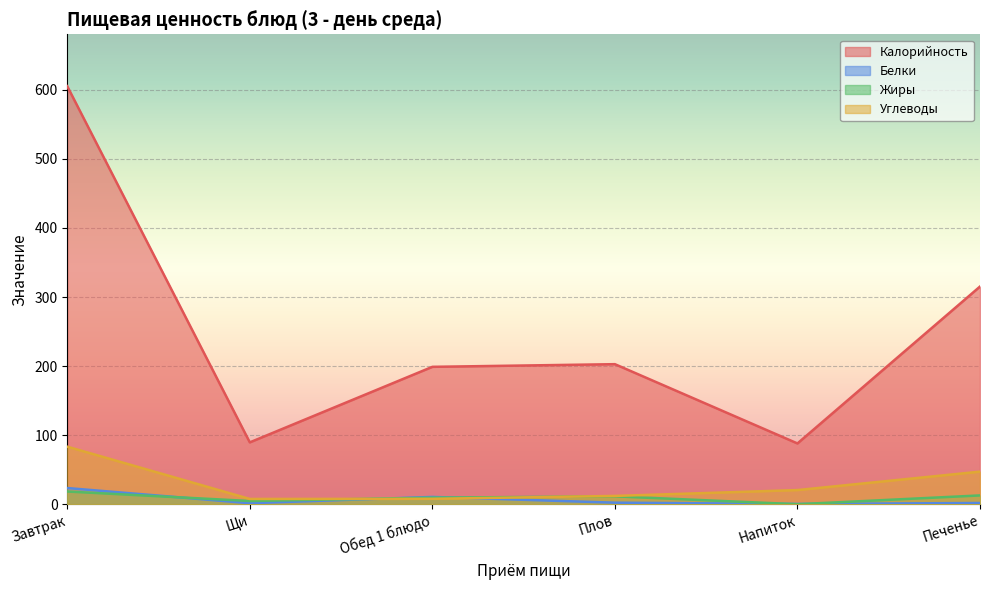

Between Завтрак and Напиток, which series saw the biggest shift?

Калорийность